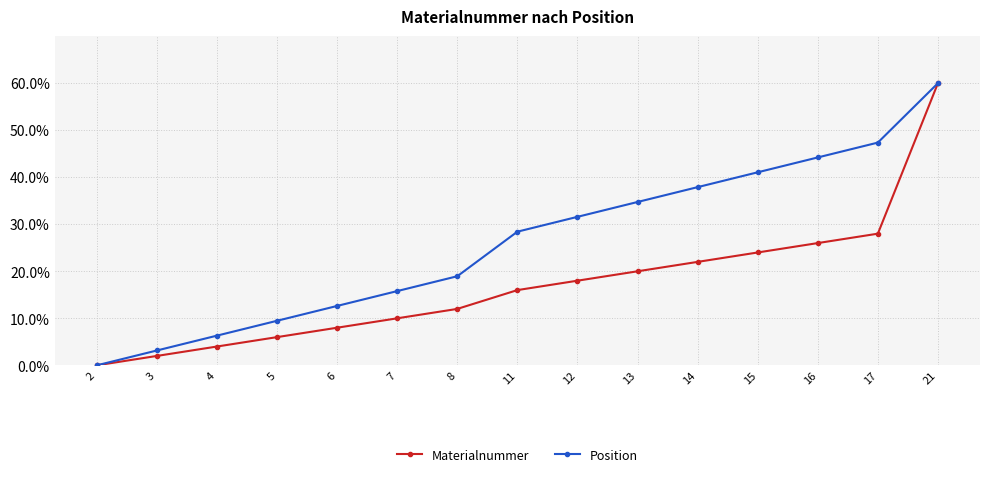

How many lines are shown in the chart?

2